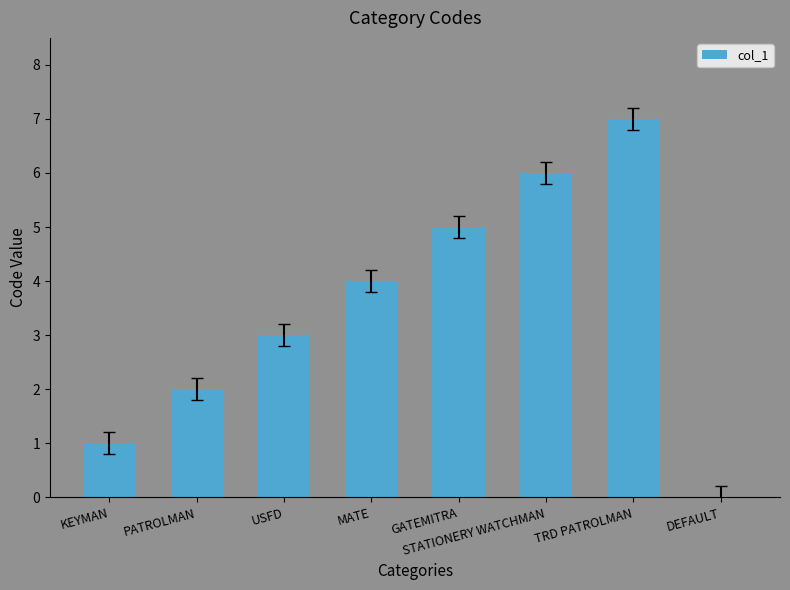

At which category does the chart reach its peak across all series?

TRD PATROLMAN